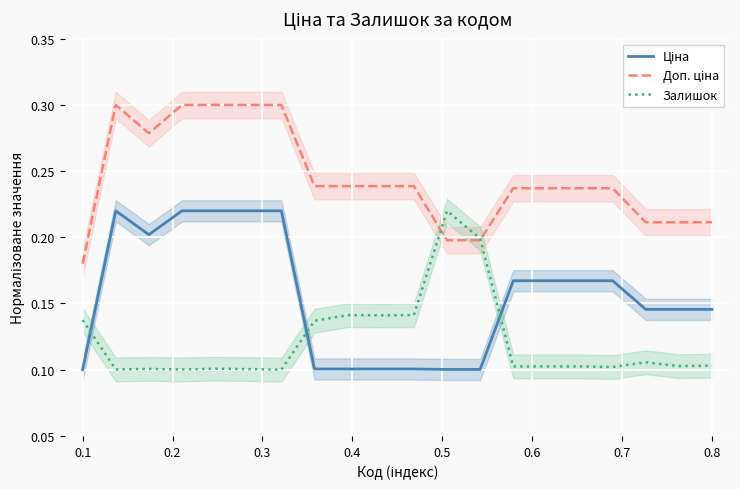

Which category has the highest value in the Доп. ціна series?

0.2